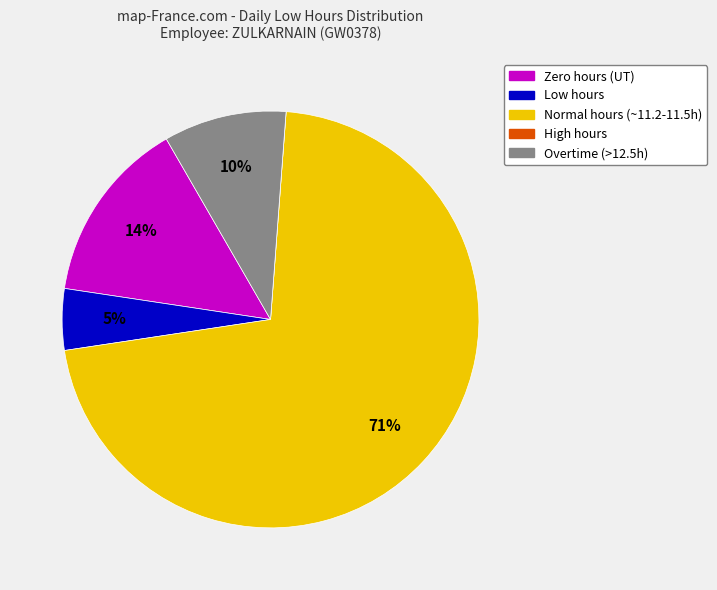

Do Low hours and Overtime (>12.5h) together represent more than half of the pie?

No